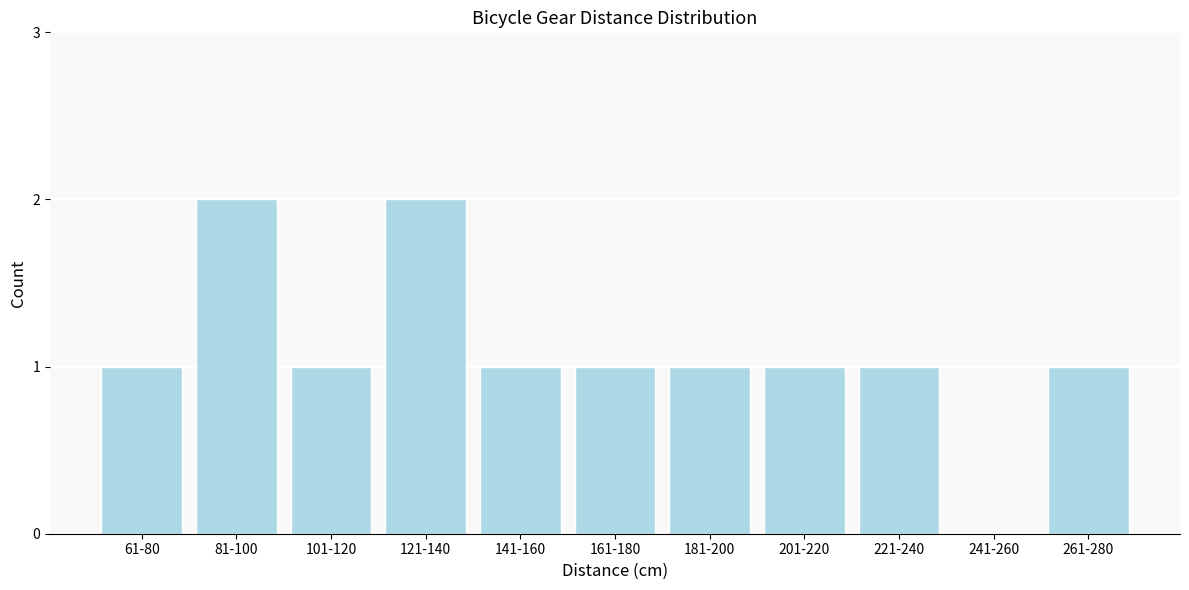

Reading left to right, list all the values displayed in this chart.

61-80=1	81-100=2	101-120=1	121-140=2	141-160=1	161-180=1	181-200=1	201-220=1	221-240=1	241-260=0	261-280=1